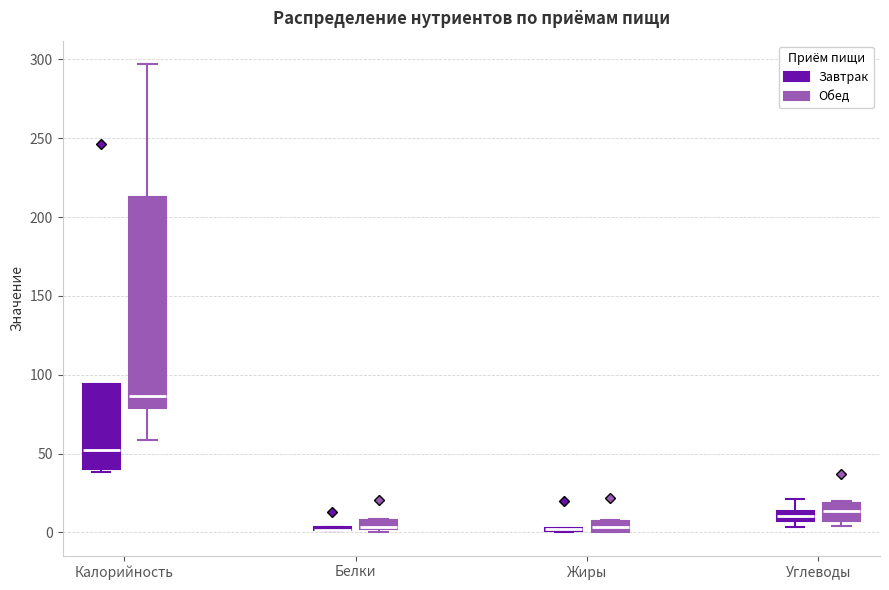

Comparing the boxes themselves (not the whiskers), which one is the tallest?

Калорийность (Обед)